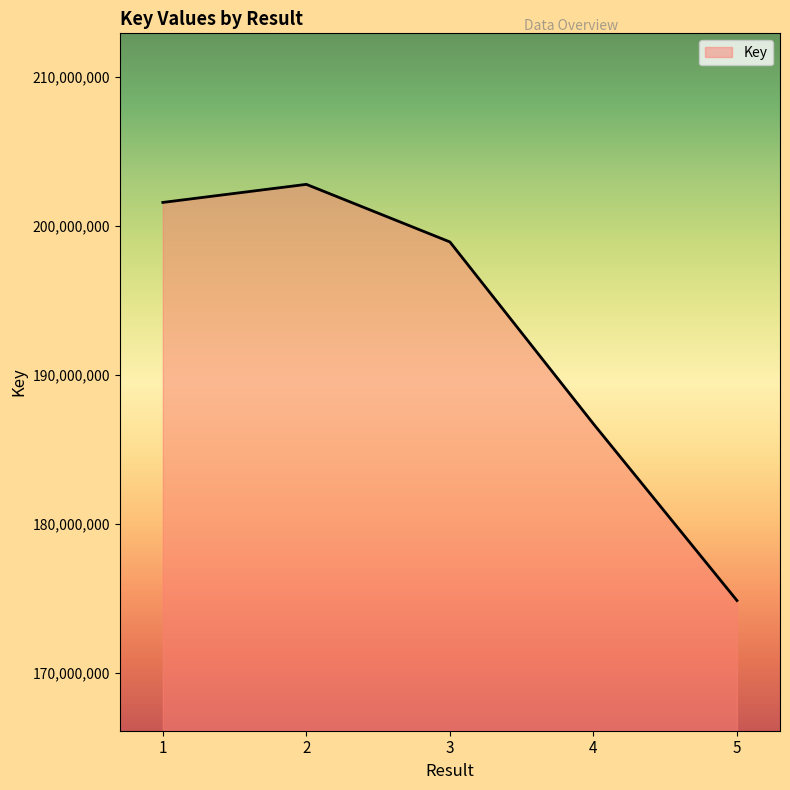

List the labels in order of value, largest first.

2, 1, 3, 4, 5